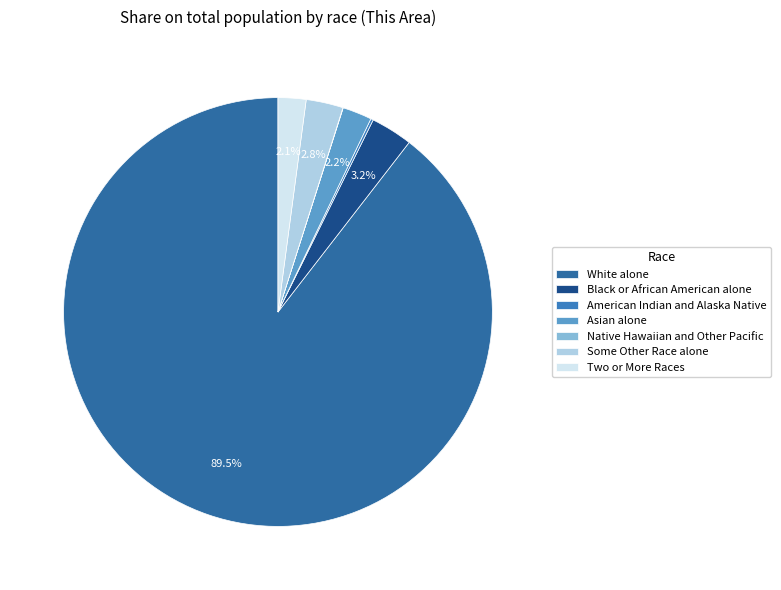

Does any single category account for the majority?

Yes